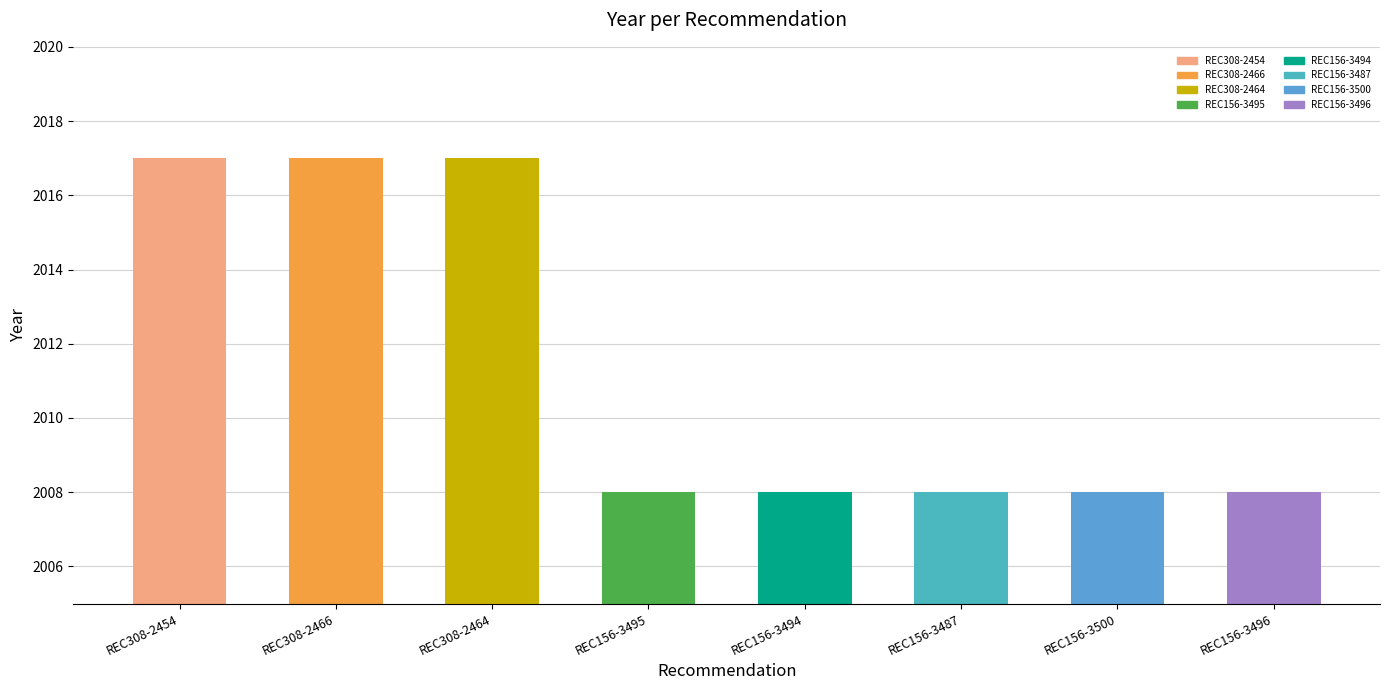

What is the label of the 4th bar from the right?

REC156-3494